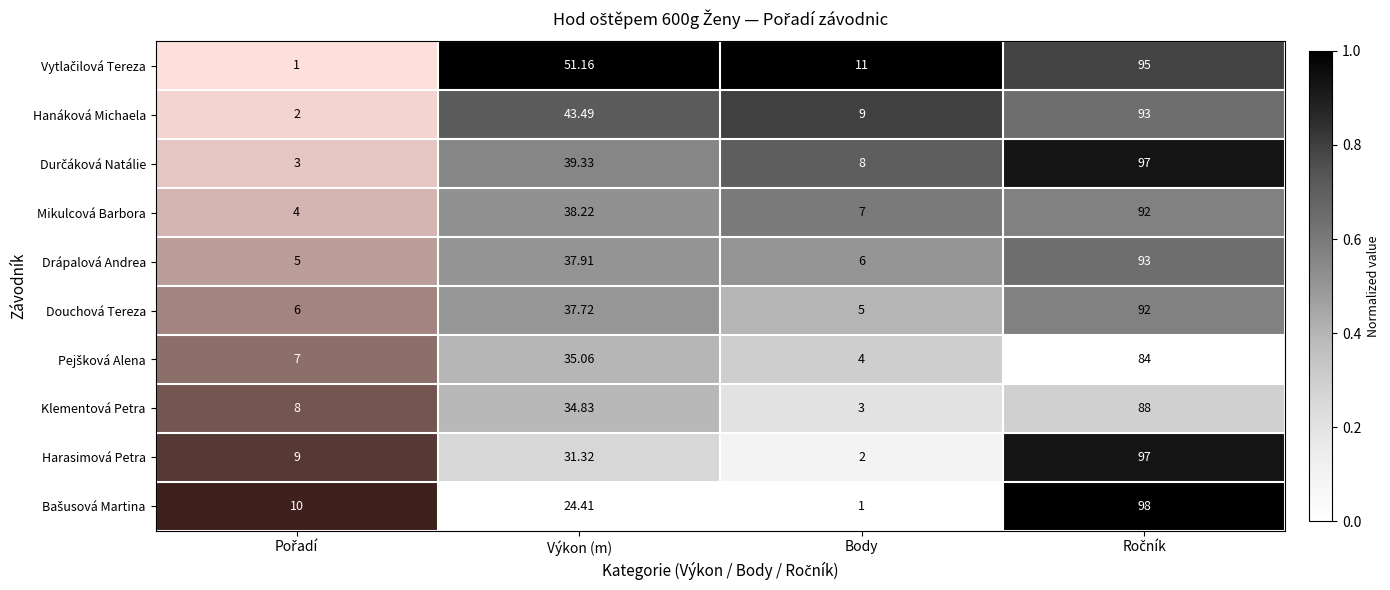

Which category has the lowest value in the Klementová Petra series?

Body